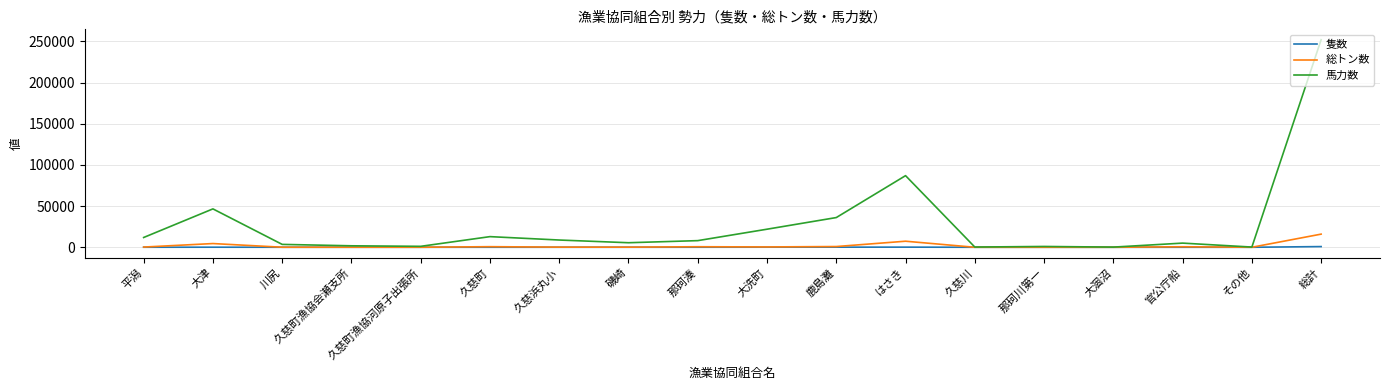

Which series has the widest spread of values?

馬力数